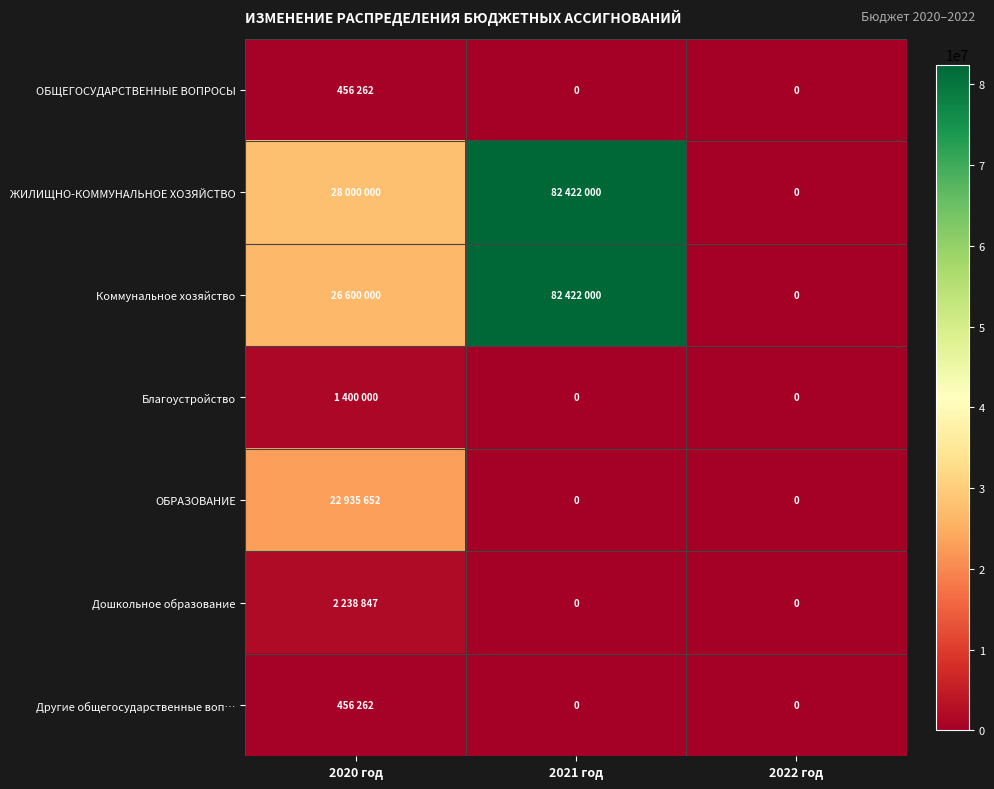

How many data points in ЖИЛИЩНО-КОММУНАЛЬНОЕ ХОЗЯЙСТВО are above 28000000?

1